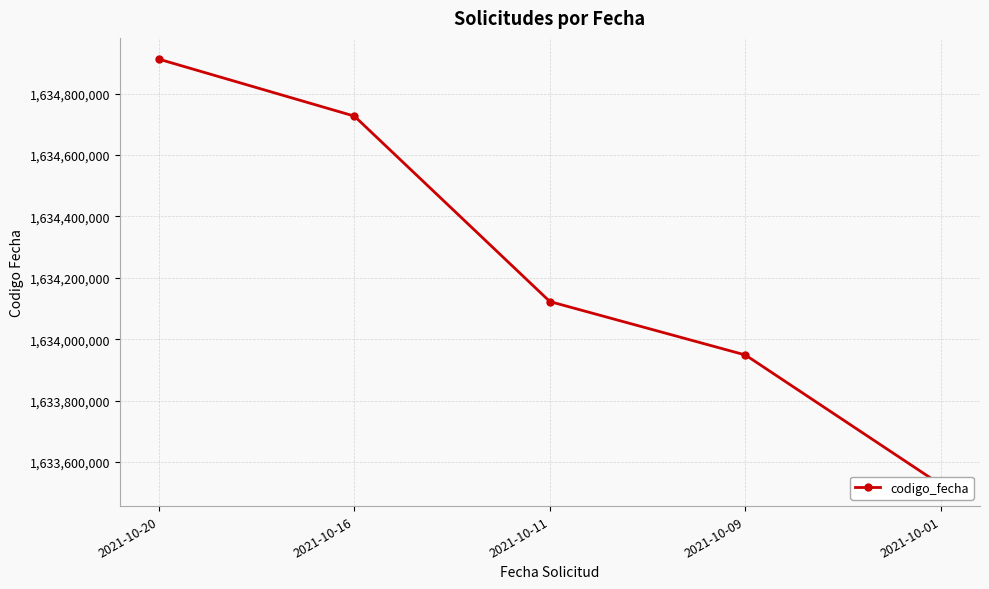

What is the ratio of the value at 2021-10-11 to the value at 2021-10-01?

1.0